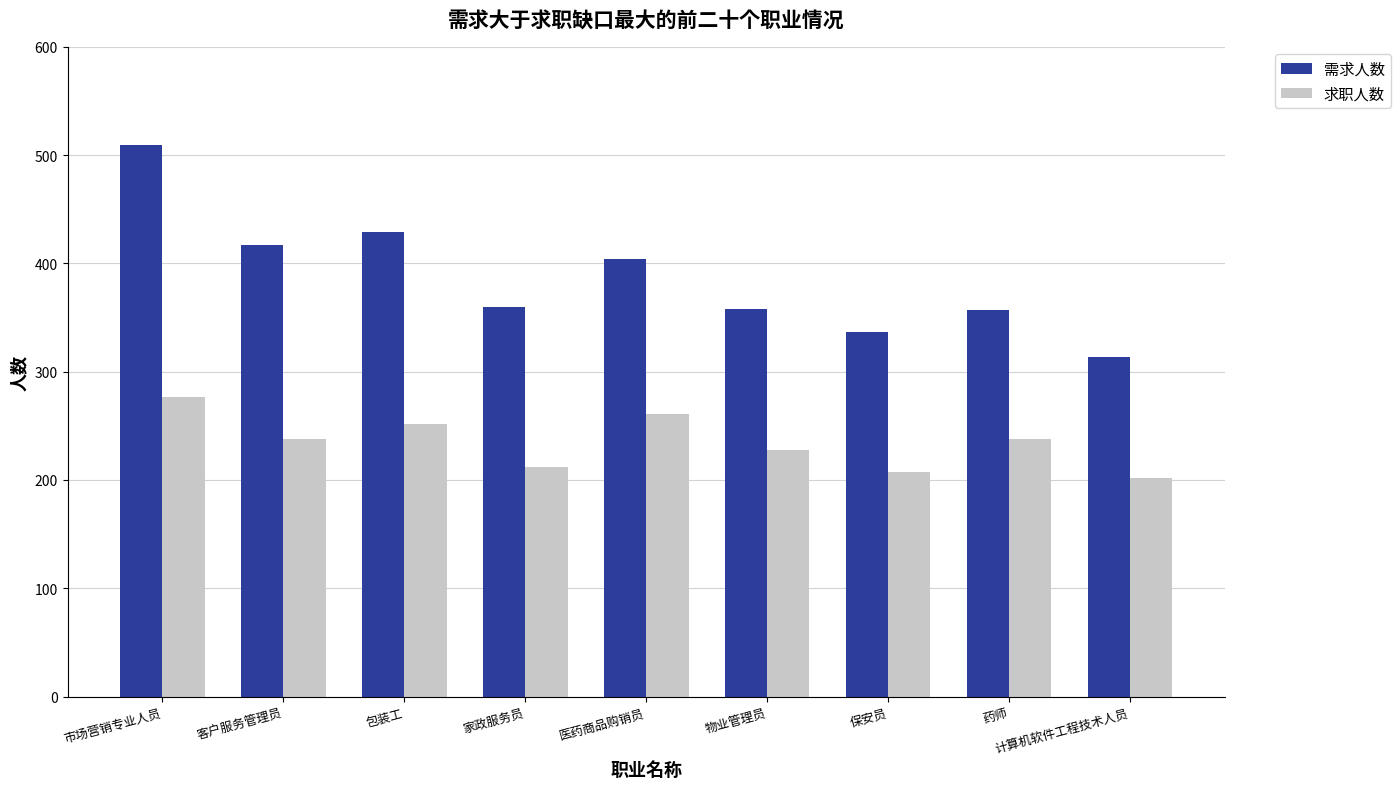

Rank the series at 医药商品购销员 from lowest to highest value.

求职人数, 需求人数